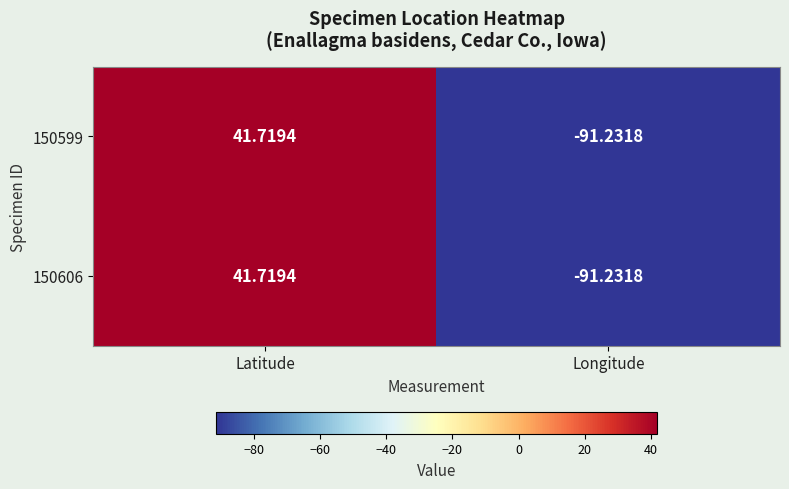

How many positive values does the 150599 series have?

1